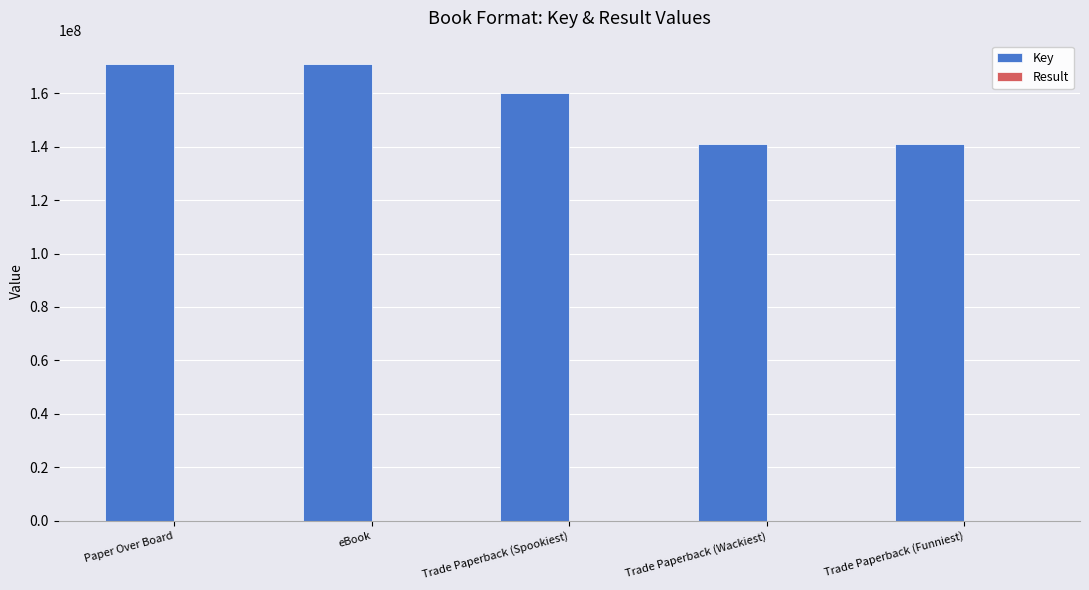

What is the approximate value of Key at Trade Paperback (Funniest), to the nearest 100?

141015900